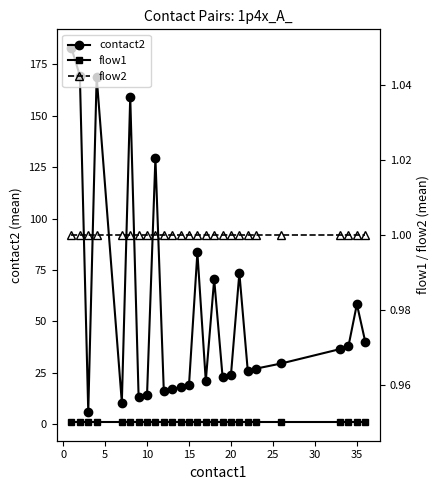

What is the minimum value for flow1?

1.0